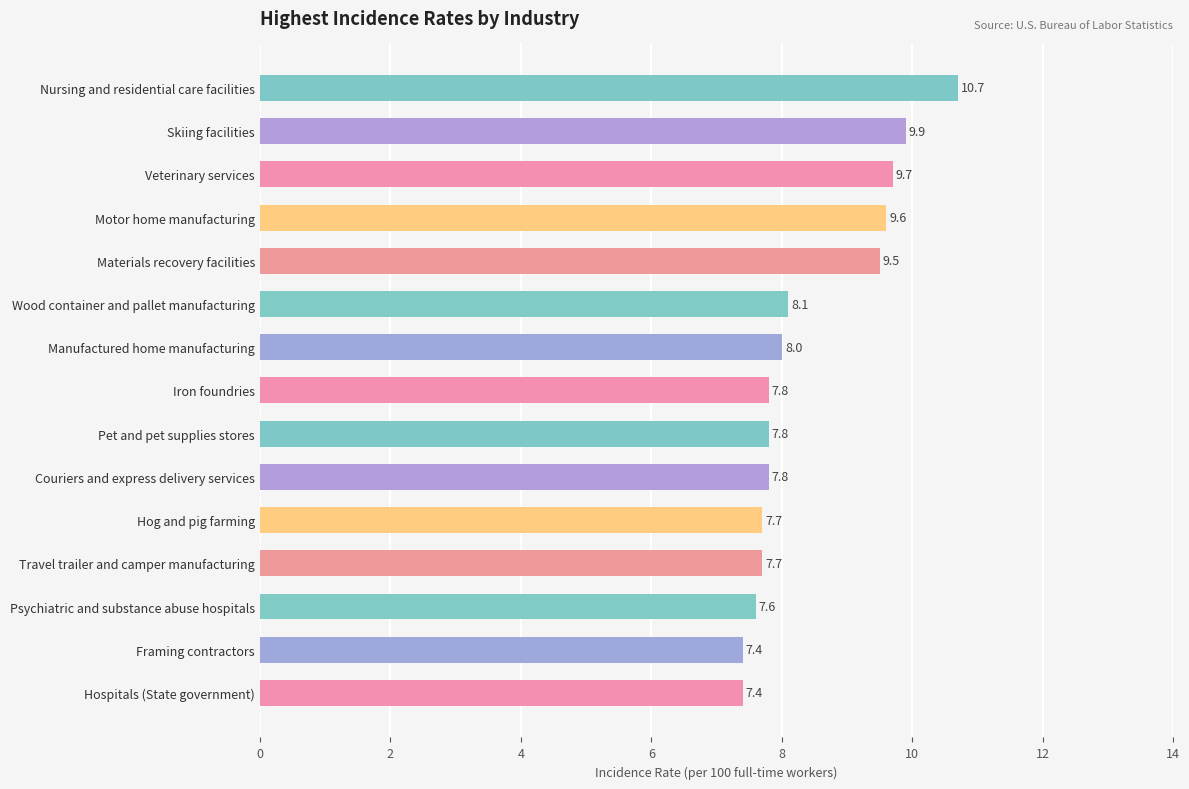

Between Hospitals (State government) and Nursing and residential care facilities, which is larger?

Nursing and residential care facilities